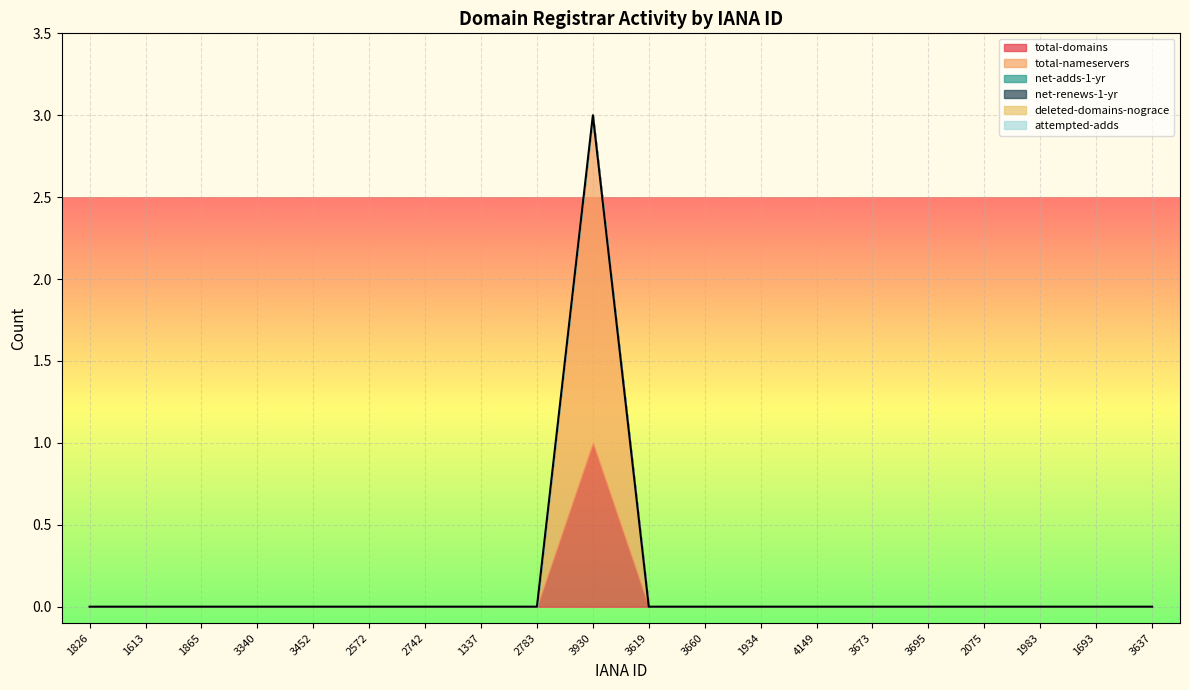

Is it true that attempted-adds equals 0 at 3673?

True